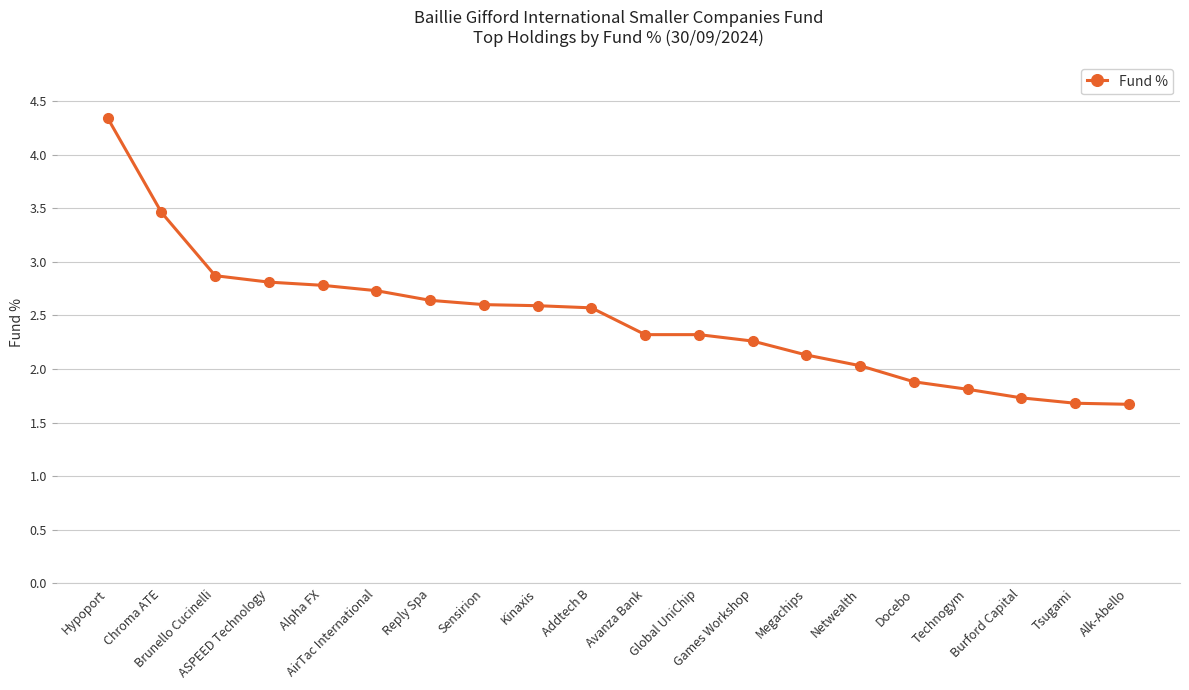

Approximately how many times larger is the value at Brunello Cucinelli compared to Tsugami?

1.7